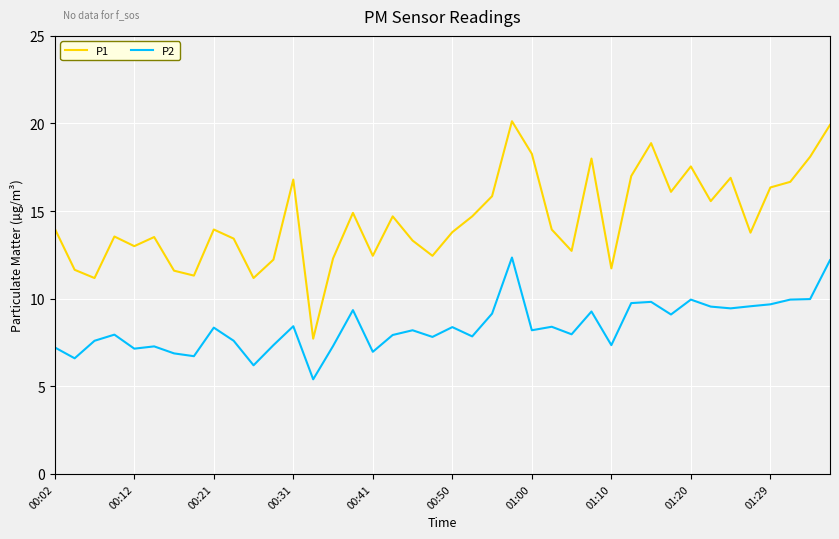

Which series has the largest range (max minus min)?

P1